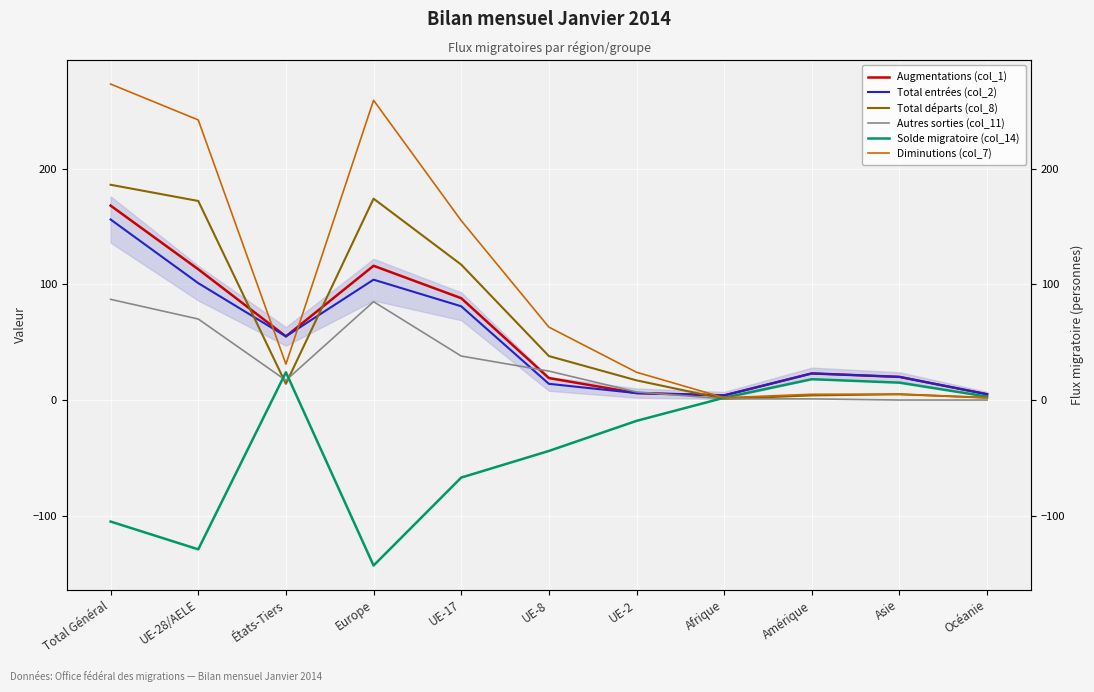

How many values in the Total départs (col_8) series exceed 17?

5